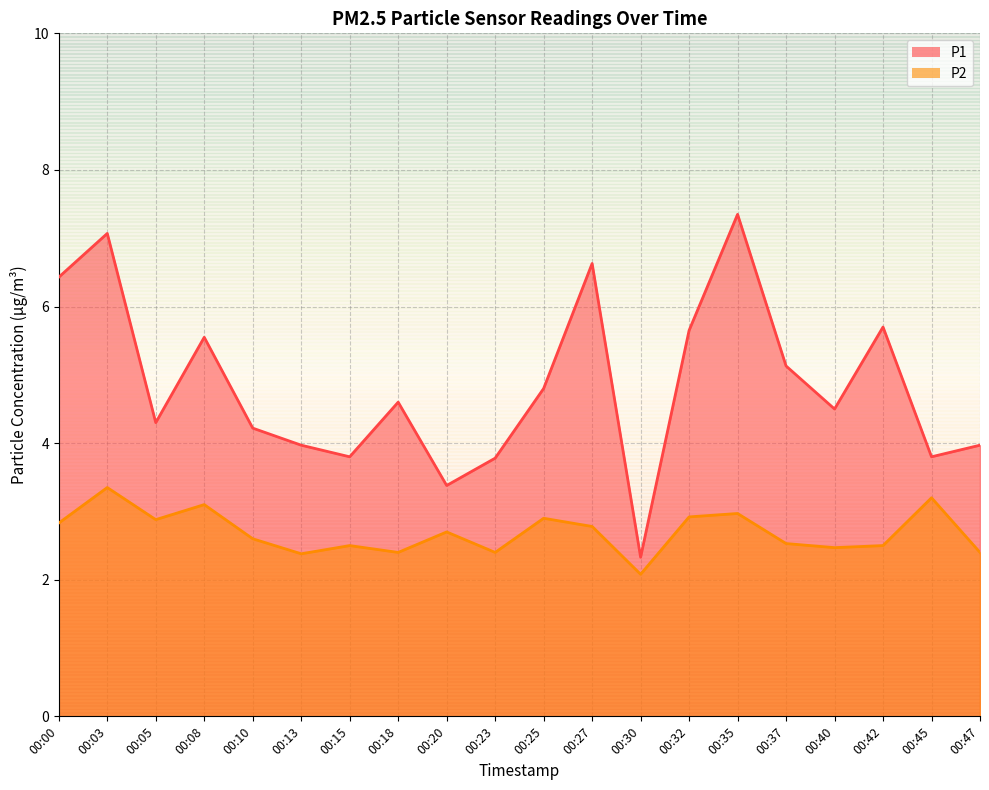

Where is the first local maximum for P2?

00:03